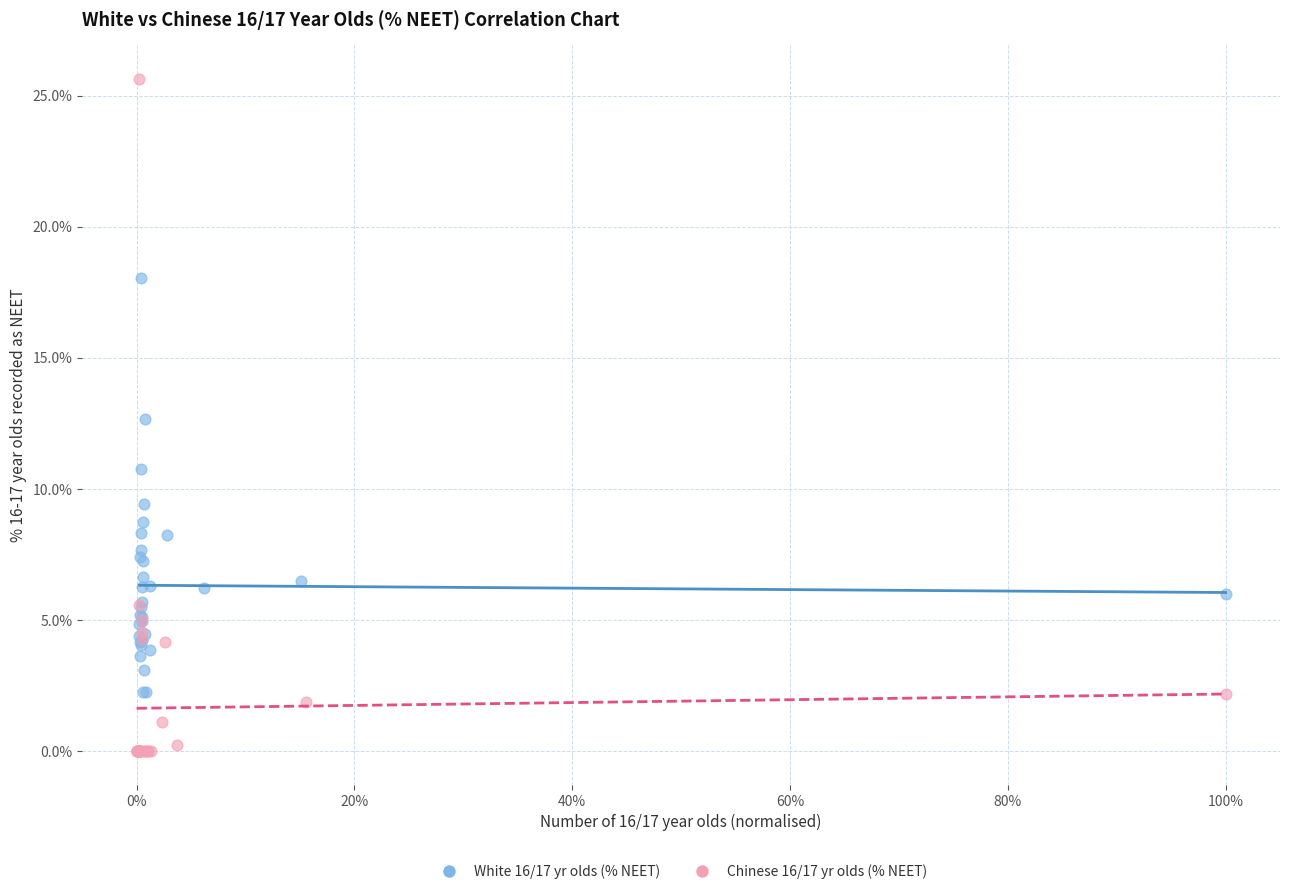

Which series reaches the maximum Y coordinate?

Chinese 16/17 yr olds (% NEET)